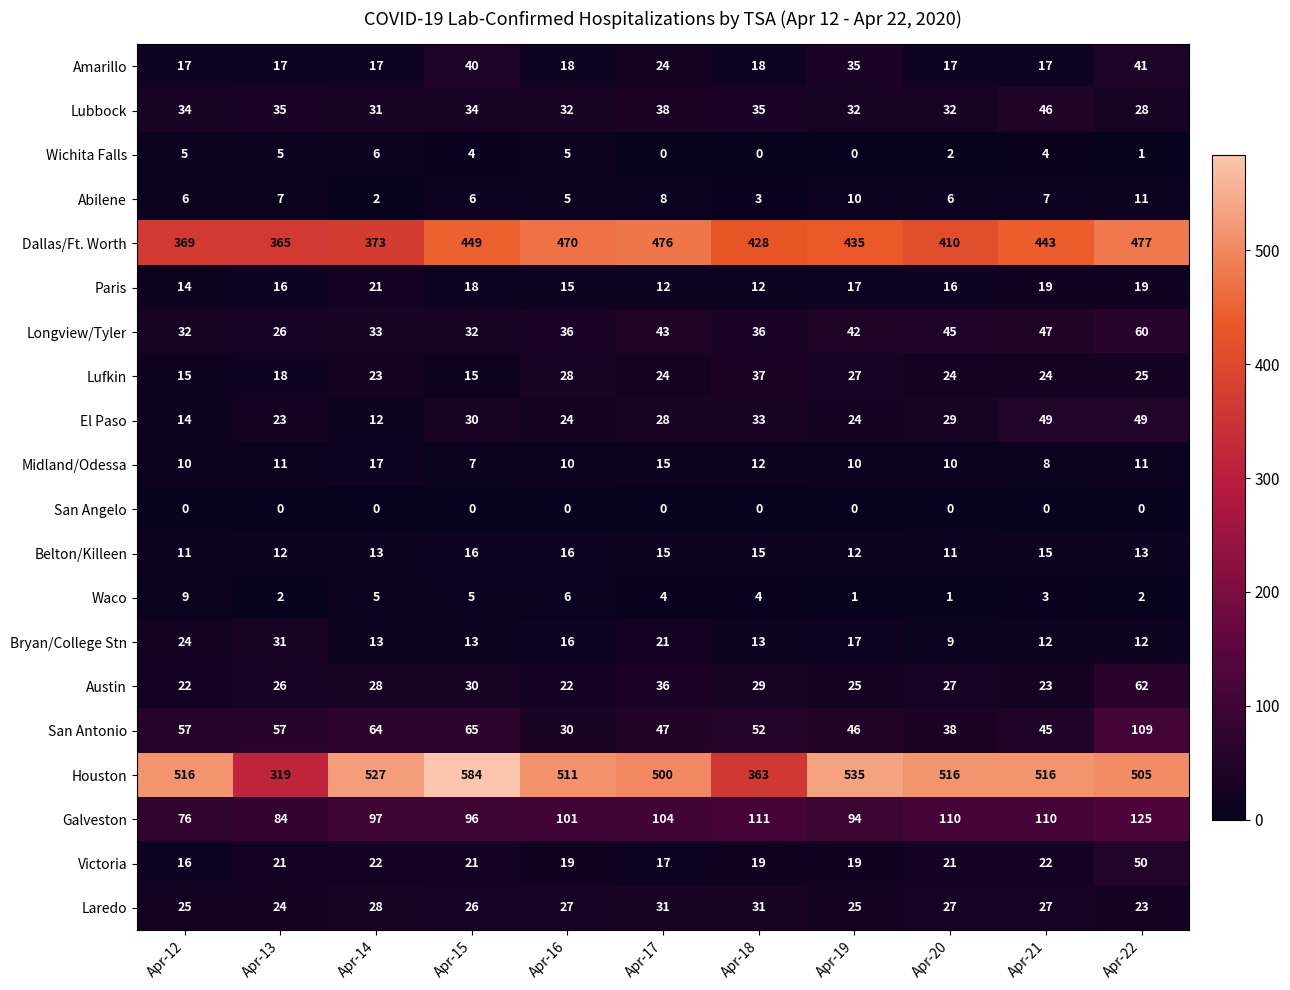

What value does the Dallas/Ft. Worth series have at Apr-13?

365